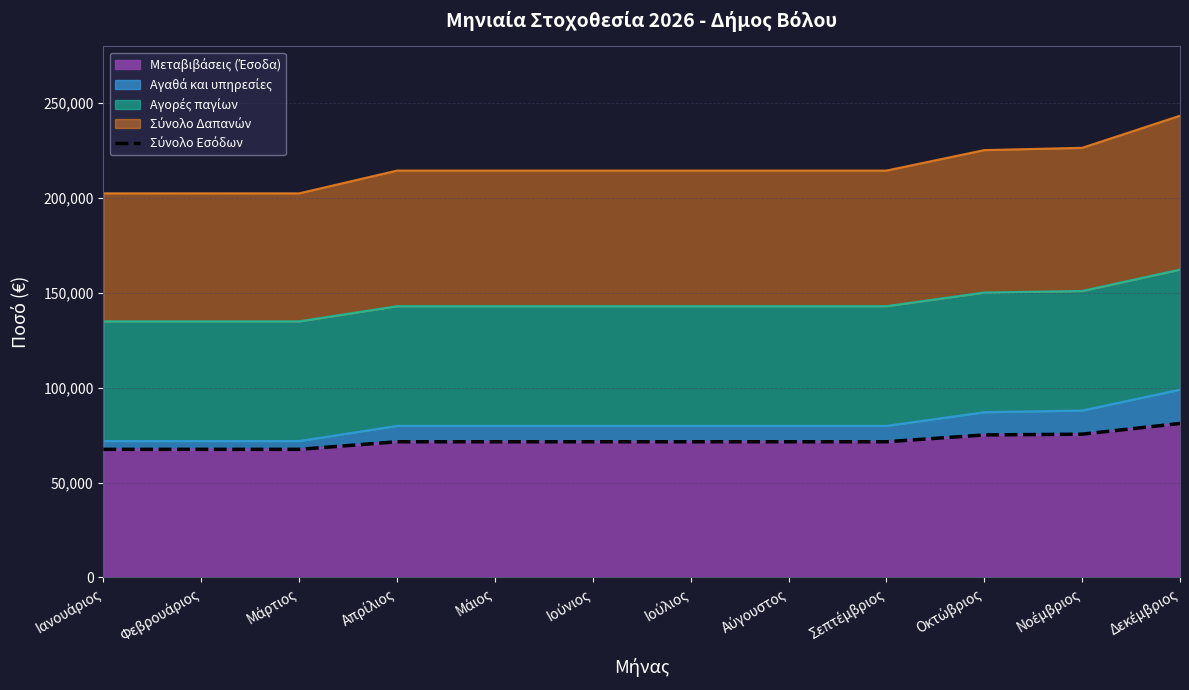

What is the sum of all values?

863246.3